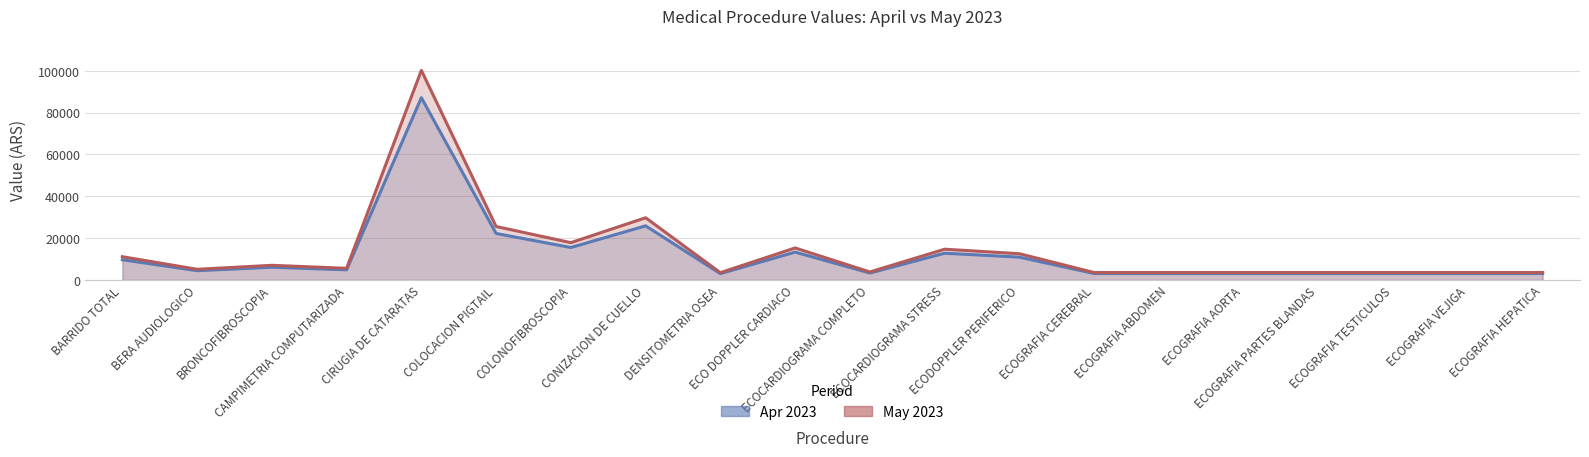

What is the label of the 4th point from the right?

ECOGRAFIA PARTES BLANDAS